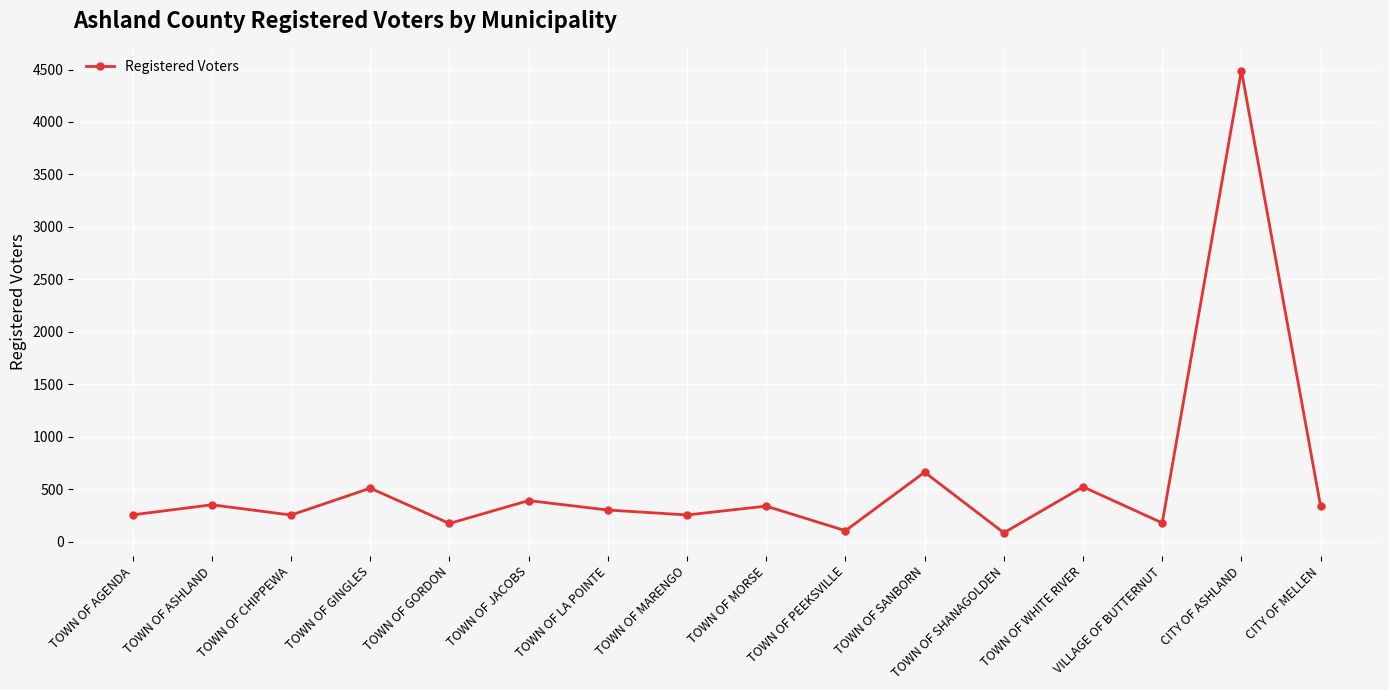

What is the label of the 1st point from the right?

CITY OF MELLEN